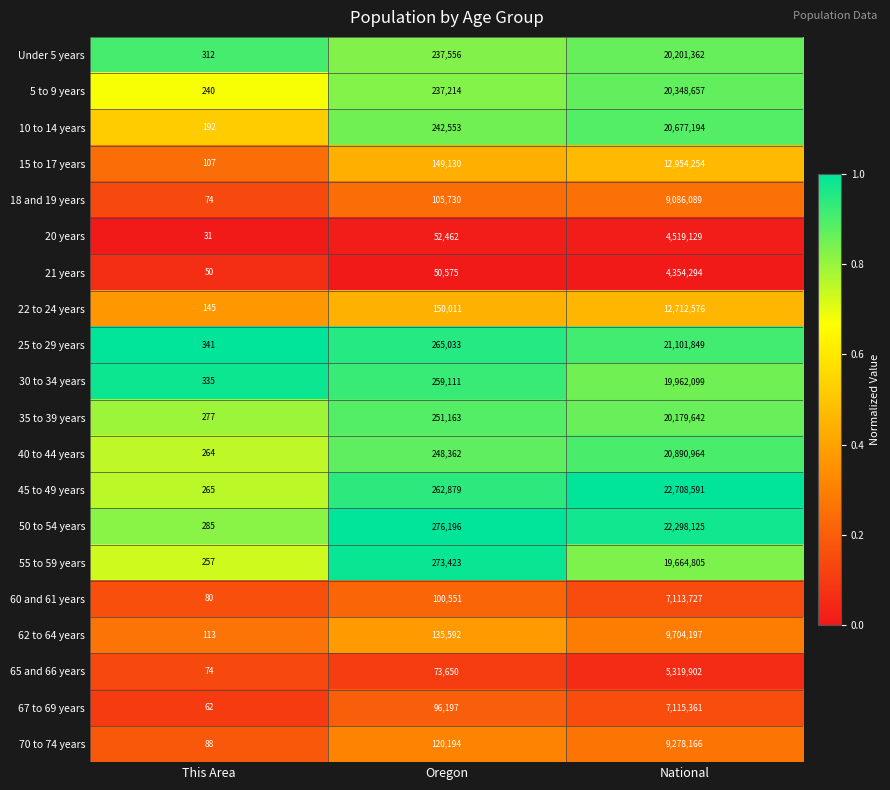

What is the total value across all series at Oregon?

3587582